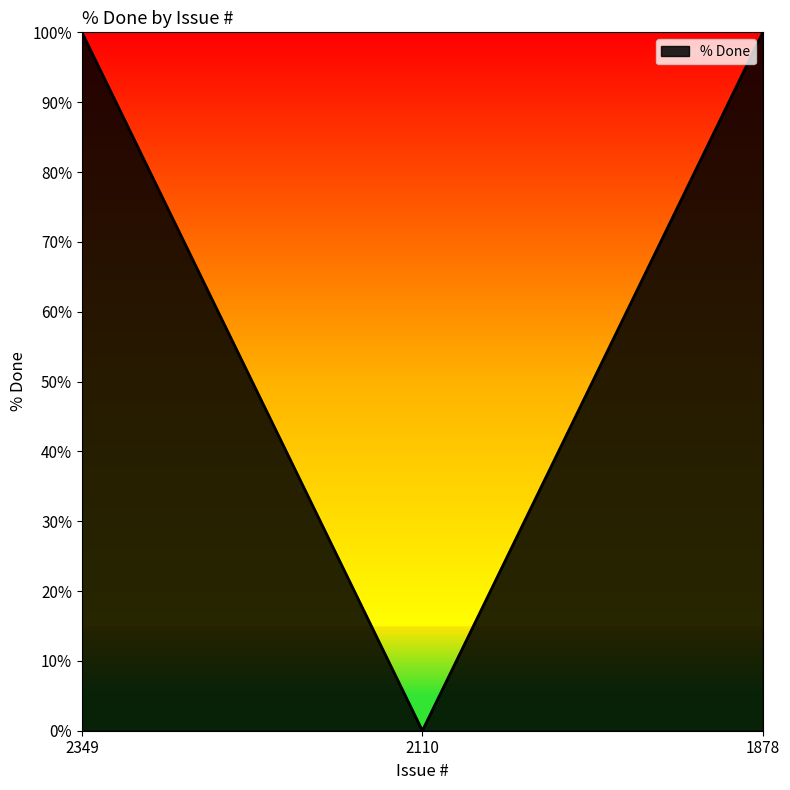

Reading left to right, list all the values displayed in this chart.

2349=100	2110=0	1878=100